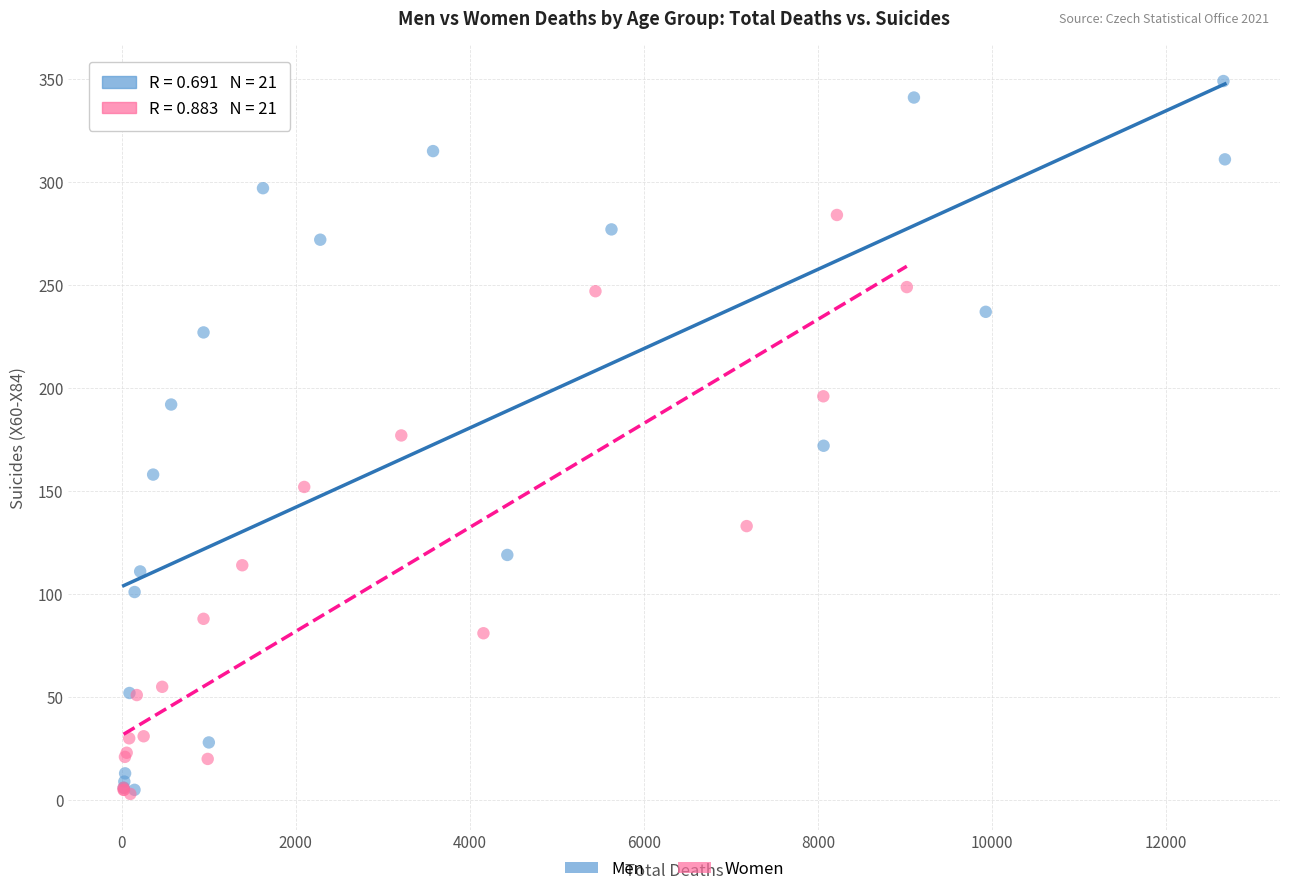

Which series reaches the maximum Y coordinate?

Men